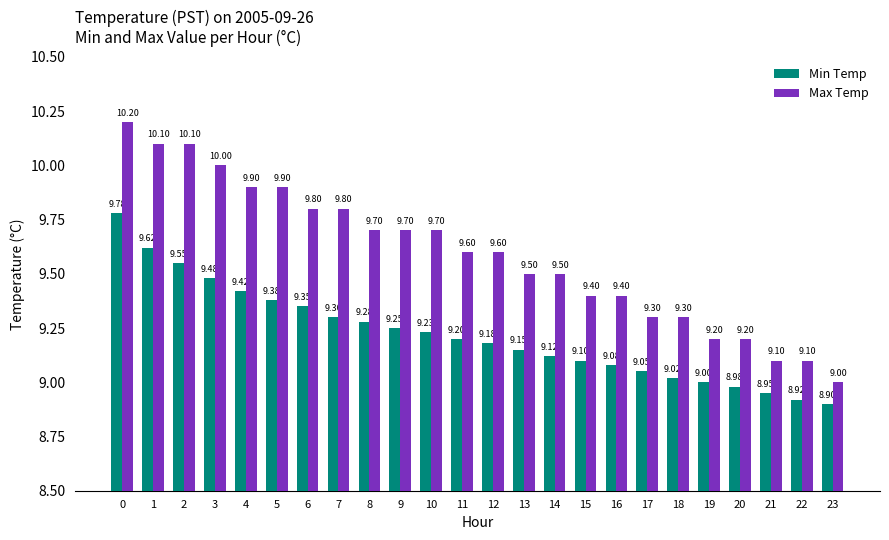

How many data points in Max Temp are above 9?

23